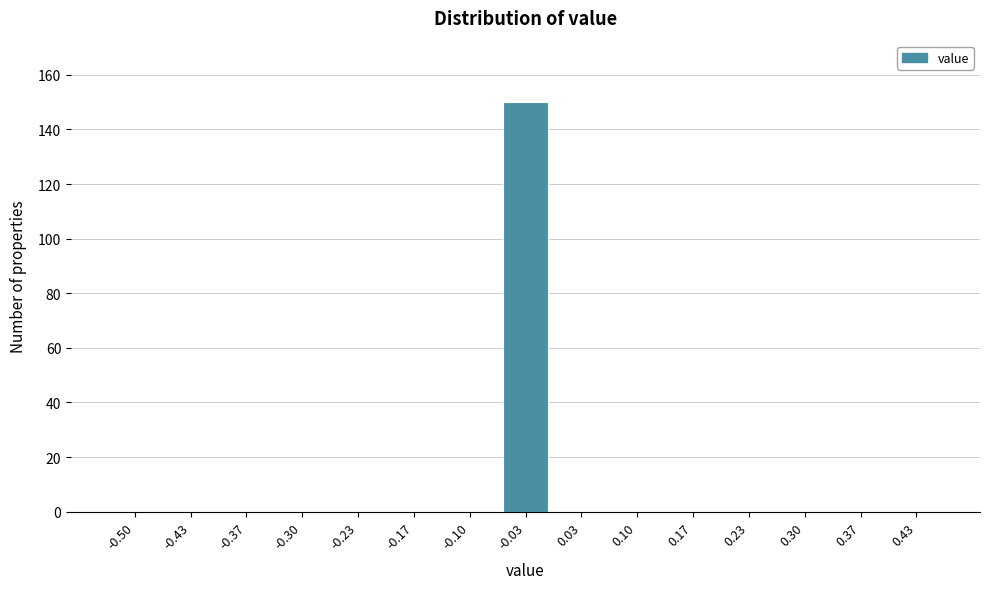

Reading left to right, what are all the values shown in this chart?

-0.50=0	-0.43=0	-0.37=0	-0.30=0	-0.23=0	-0.17=0	-0.10=0	-0.03=150	0.03=0	0.10=0	0.17=0	0.23=0	0.30=0	0.37=0	0.43=0